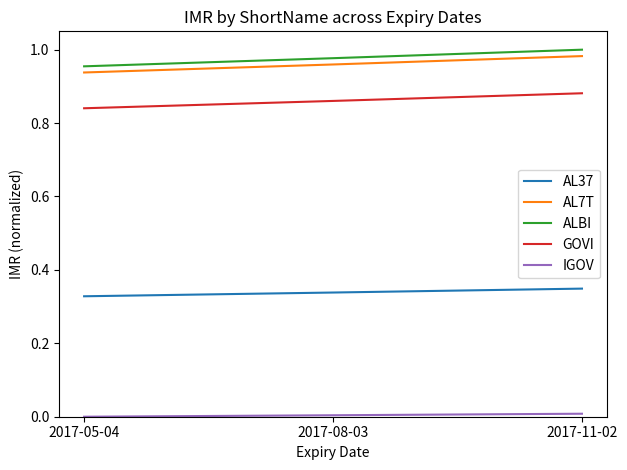

The AL7T series shows 1.4 at 2017-08-03. True or false?

False